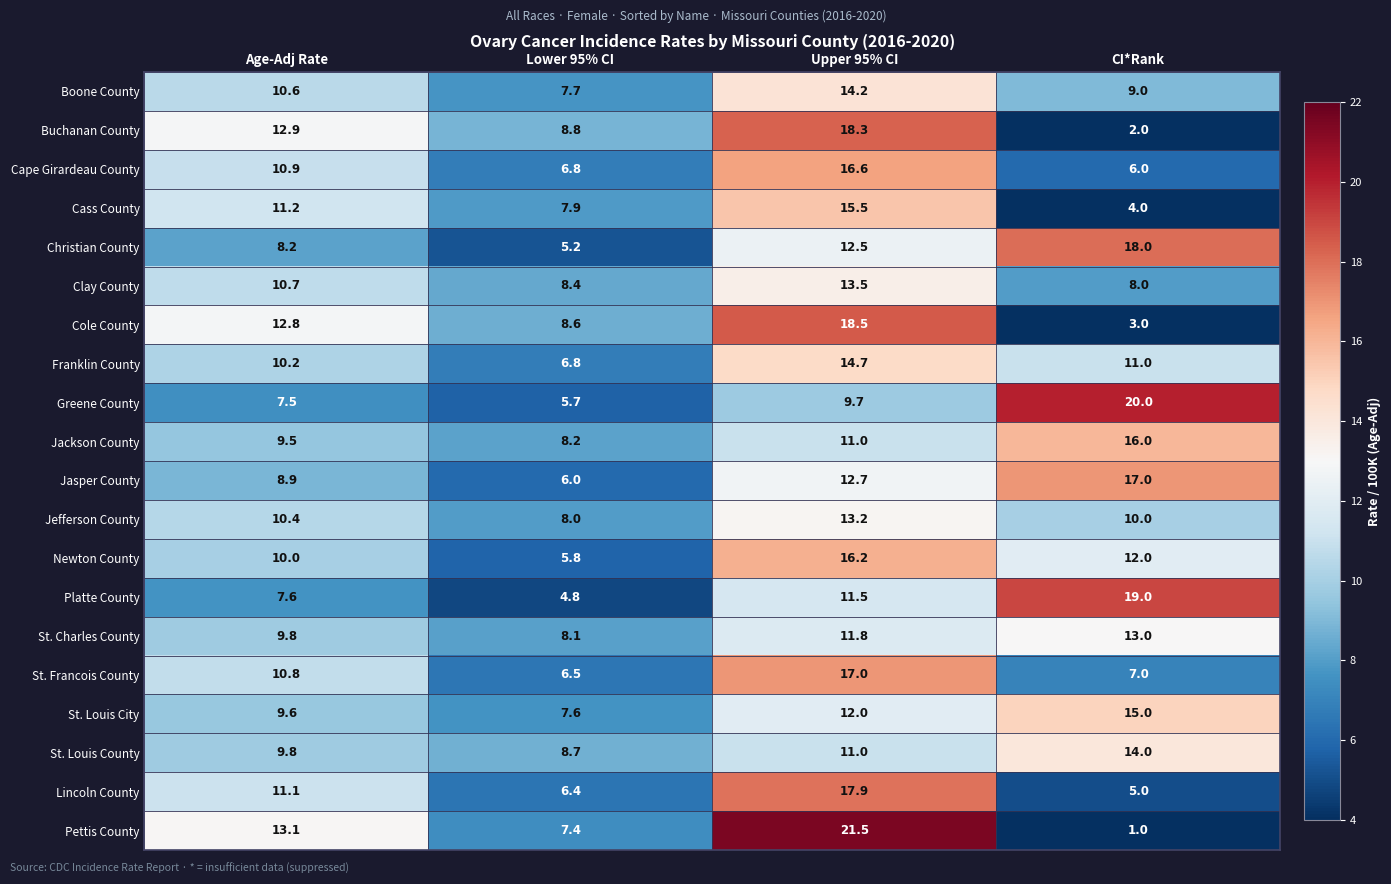

Rank the categories by Platte County value from lowest to highest.

Lower 95% CI, Age-Adj Rate, Upper 95% CI, CI*Rank